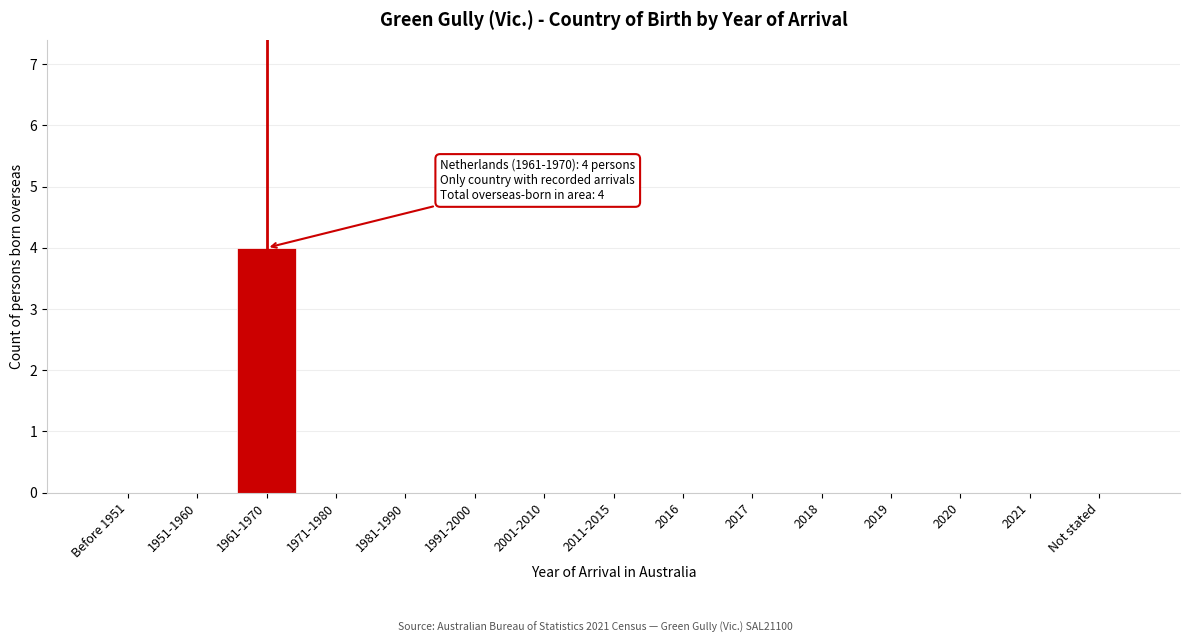

Reading right to left, extract all data points from this chart.

Not stated=0	2021=0	2020=0	2019=0	2018=0	2017=0	2016=0	2011-2015=0	2001-2010=0	1991-2000=0	1981-1990=0	1971-1980=0	1961-1970=4	1951-1960=0	Before 1951=0